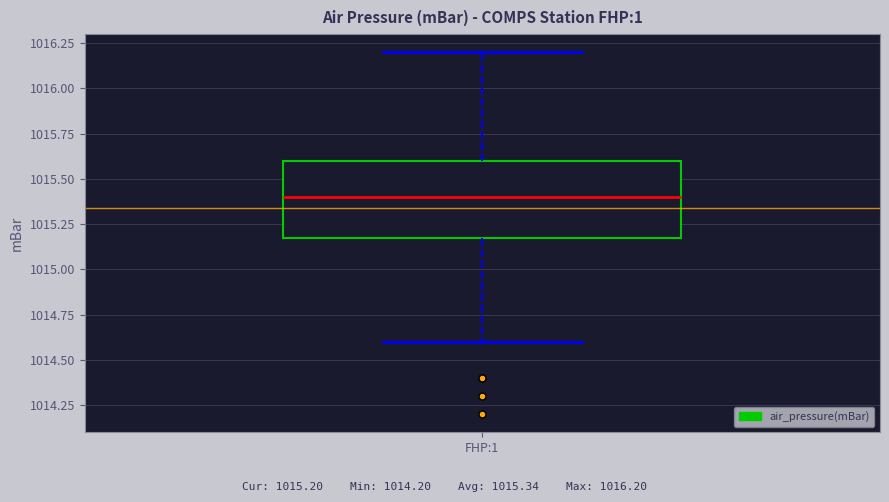

Read this box plot against the y-axis: the position of the median line, the range covered by the box, and the ends of both whiskers. The values are not printed on the chart, so give them approximately, as read against the axis.

median 1015.4, box 1015.2 to 1015.6, whiskers 1014.6 to 1016.2